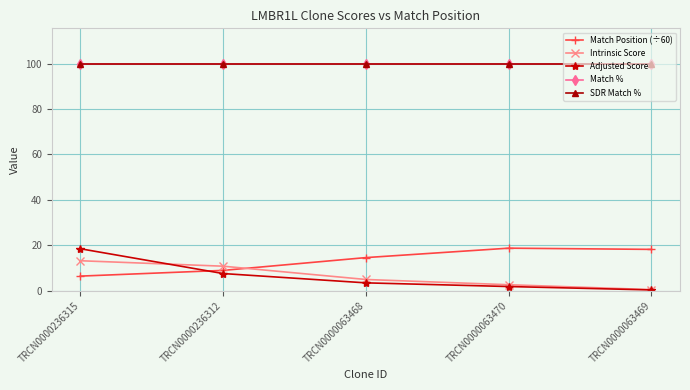

Is the value of Adjusted Score at TRCN0000063468 greater than the value of Match Position (÷60) at TRCN0000236315?

No